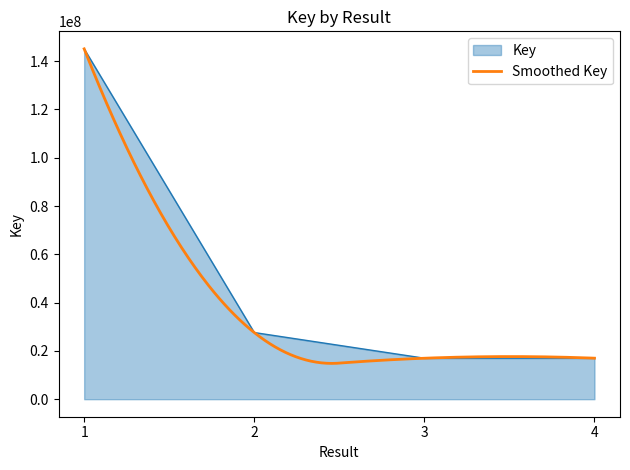

What is the greatest value displayed?

145077018